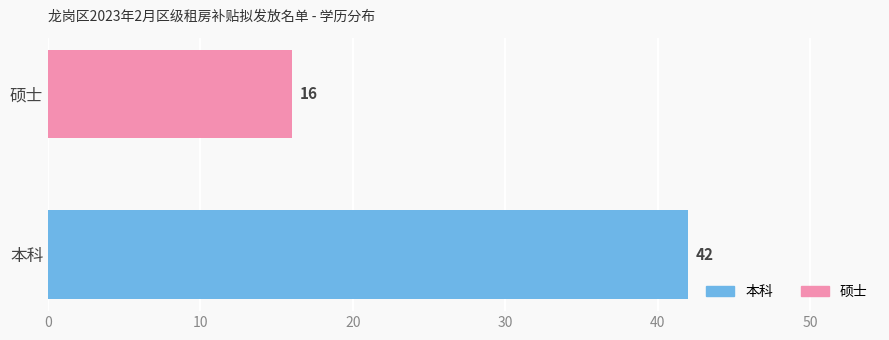

Read the value at 硕士, to the nearest 10.

20